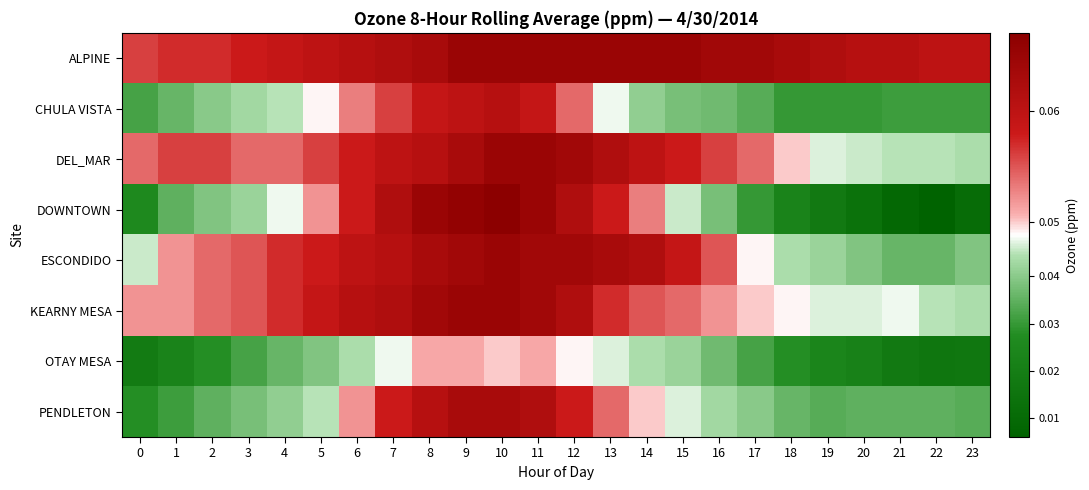

Reading left to right, extract all data points from this chart.

ALPINE: 0=0.1	1=0.1	2=0.1	3=0.1	4=0.1	5=0.1	6=0.1	7=0.1	8=0.1	9=0.1	10=0.1	11=0.1	12=0.1	13=0.1	14=0.1	15=0.1	16=0.1	17=0.1	18=0.1	19=0.1	20=0.1	21=0.1	22=0.1	23=0.1
CHULA VISTA: 0=0.0	1=0.0	2=0.0	3=0.0	4=0.0	5=0.0	6=0.1	7=0.1	8=0.1	9=0.1	10=0.1	11=0.1	12=0.1	13=0.0	14=0.0	15=0.0	16=0.0	17=0.0	18=0.0	19=0.0	20=0.0	21=0.0	22=0.0	23=0.0
DEL_MAR: 0=0.1	1=0.1	2=0.1	3=0.1	4=0.1	5=0.1	6=0.1	7=0.1	8=0.1	9=0.1	10=0.1	11=0.1	12=0.1	13=0.1	14=0.1	15=0.1	16=0.1	17=0.1	18=0.1	19=0.0	20=0.0	21=0.0	22=0.0	23=0.0
DOWNTOWN: 0=0.0	1=0.0	2=0.0	3=0.0	4=0.0	5=0.1	6=0.1	7=0.1	8=0.1	9=0.1	10=0.1	11=0.1	12=0.1	13=0.1	14=0.1	15=0.0	16=0.0	17=0.0	18=0.0	19=0.0	20=0.0	21=0.0	22=0.0	23=0.0
ESCONDIDO: 0=0.0	1=0.1	2=0.1	3=0.1	4=0.1	5=0.1	6=0.1	7=0.1	8=0.1	9=0.1	10=0.1	11=0.1	12=0.1	13=0.1	14=0.1	15=0.1	16=0.1	17=0.0	18=0.0	19=0.0	20=0.0	21=0.0	22=0.0	23=0.0
KEARNY MESA: 0=0.1	1=0.1	2=0.1	3=0.1	4=0.1	5=0.1	6=0.1	7=0.1	8=0.1	9=0.1	10=0.1	11=0.1	12=0.1	13=0.1	14=0.1	15=0.1	16=0.1	17=0.1	18=0.0	19=0.0	20=0.0	21=0.0	22=0.0	23=0.0
OTAY MESA: 0=0.0	1=0.0	2=0.0	3=0.0	4=0.0	5=0.0	6=0.0	7=0.0	8=0.1	9=0.1	10=0.1	11=0.1	12=0.0	13=0.0	14=0.0	15=0.0	16=0.0	17=0.0	18=0.0	19=0.0	20=0.0	21=0.0	22=0.0	23=0.0
PENDLETON: 0=0.0	1=0.0	2=0.0	3=0.0	4=0.0	5=0.0	6=0.1	7=0.1	8=0.1	9=0.1	10=0.1	11=0.1	12=0.1	13=0.1	14=0.1	15=0.0	16=0.0	17=0.0	18=0.0	19=0.0	20=0.0	21=0.0	22=0.0	23=0.0